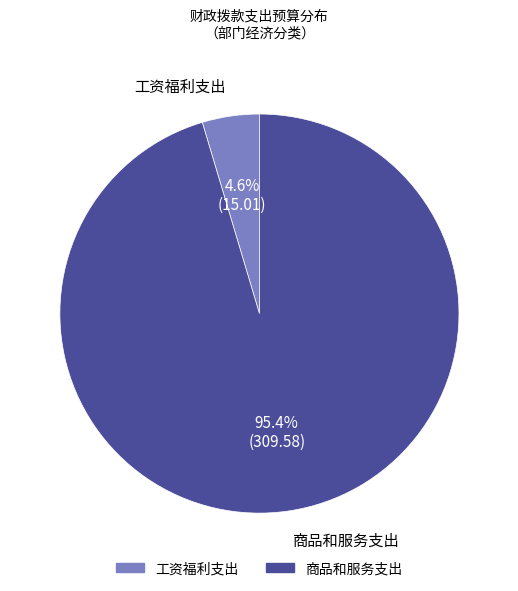

Is the sum of 工资福利支出 and 商品和服务支出 greater than half?

Yes